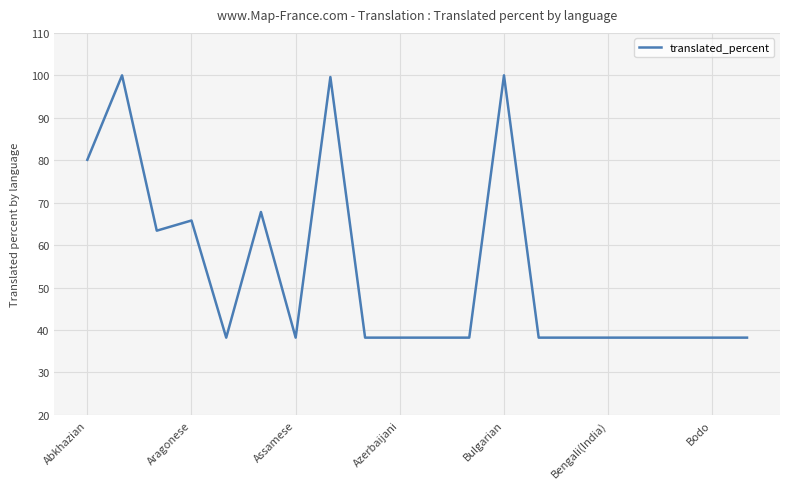

Count the number of data series in this chart.

1